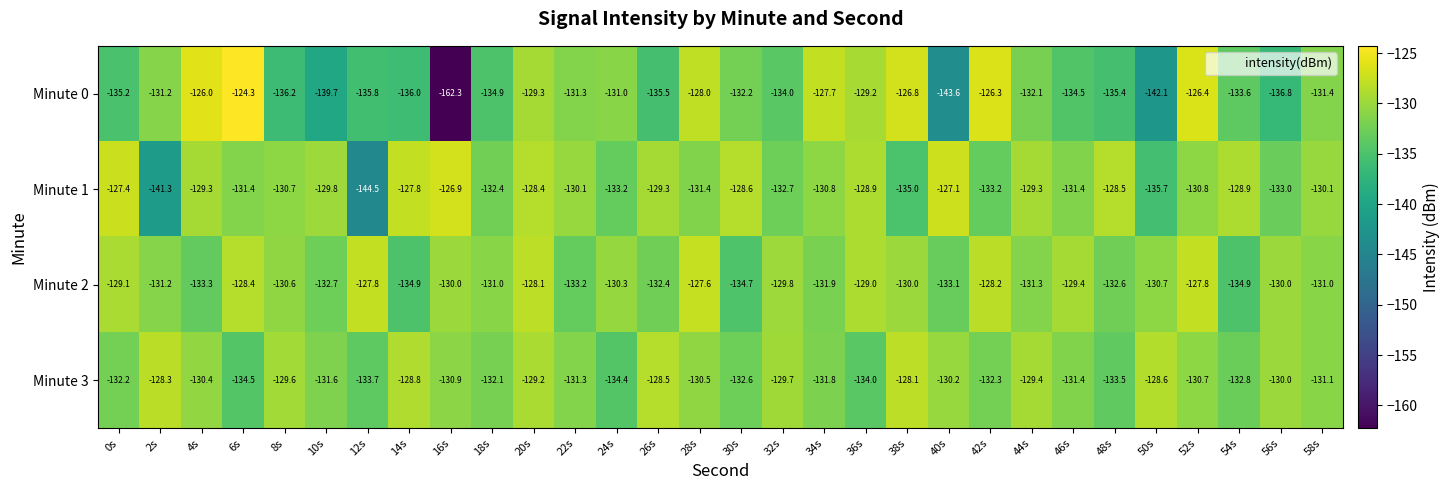

Between 2s and 36s, which series saw the biggest shift?

Minute 1